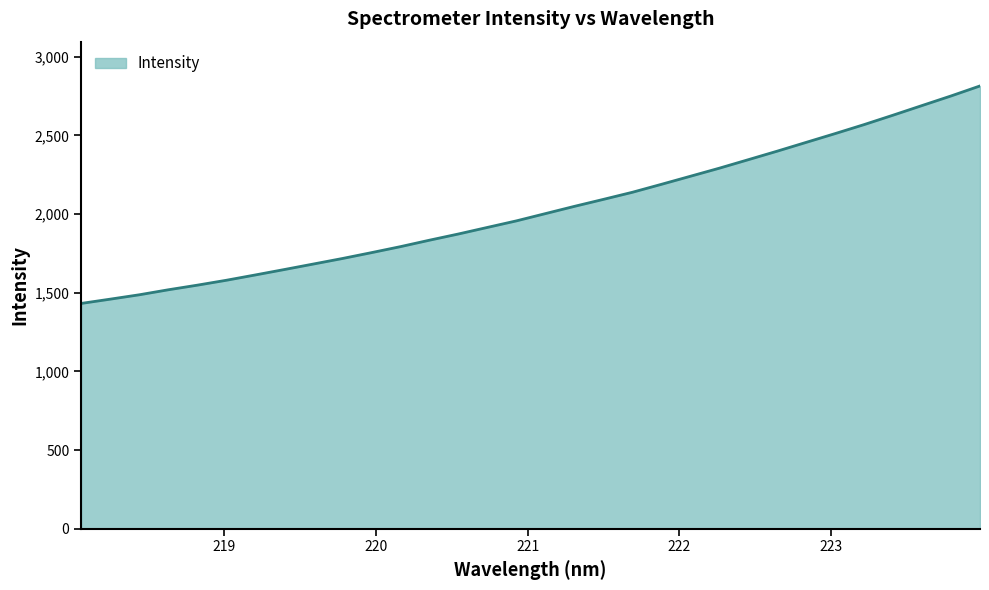

What is the minimum value shown in the chart?

1431.9